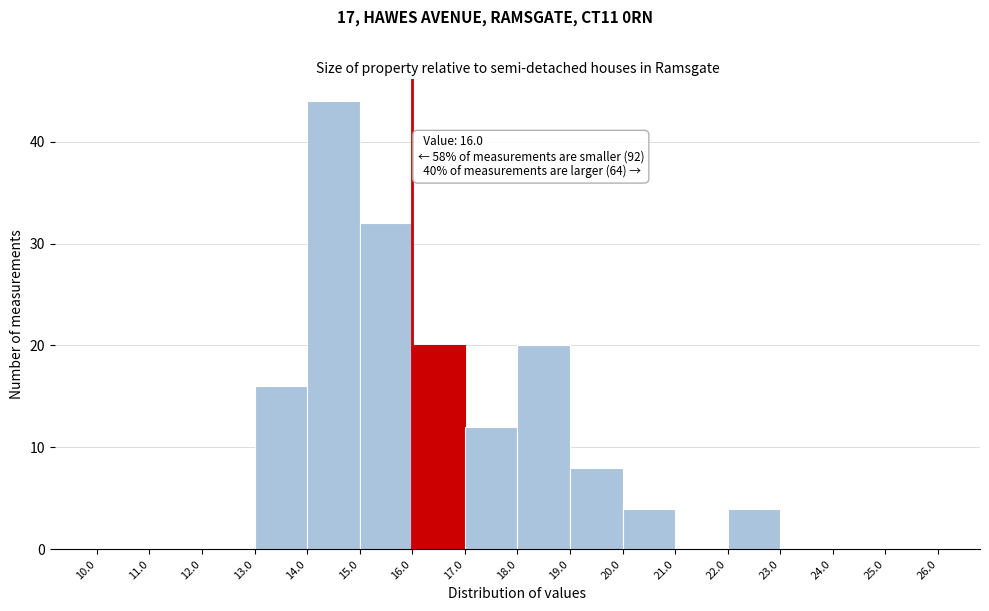

Which range on the x-axis has the tallest bar?

14.0 to 15.0